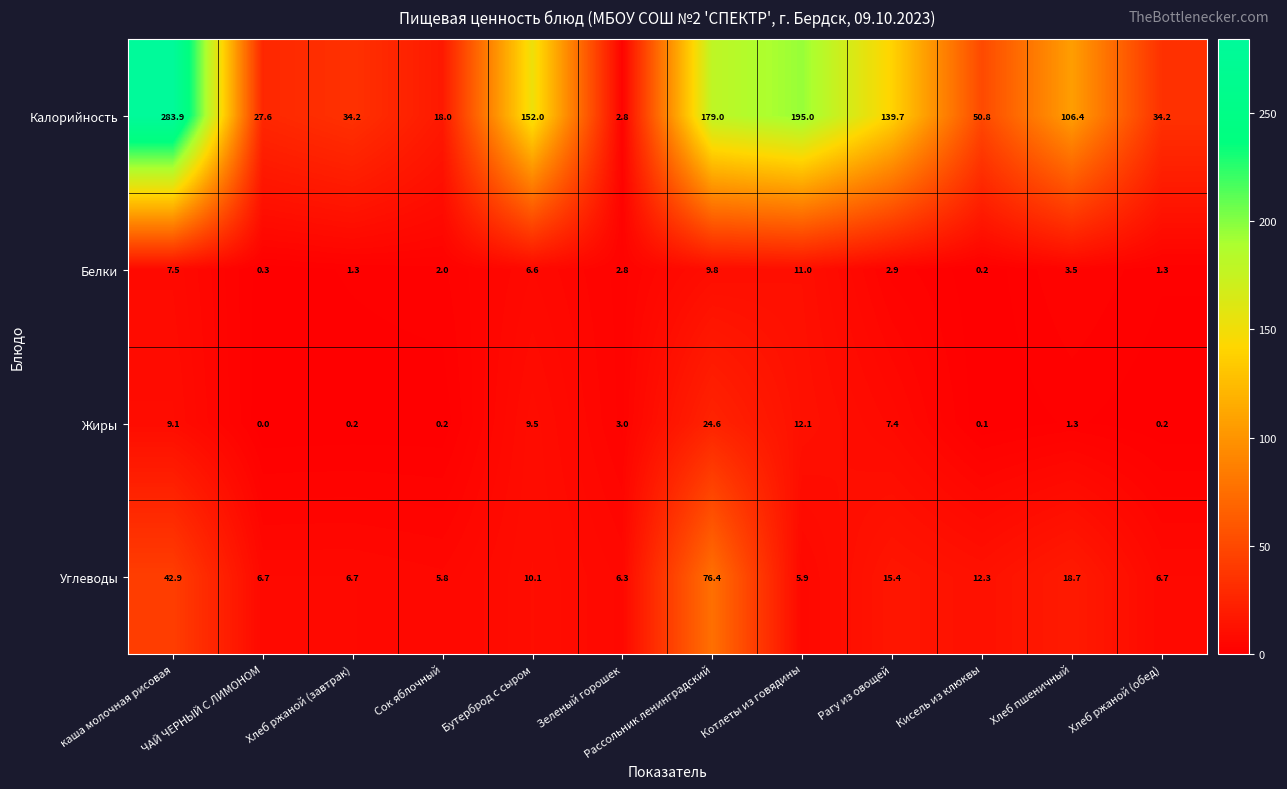

Is it true that Белки equals 0.3 at ЧАЙ ЧЕРНЫЙ С ЛИМОНОМ?

True